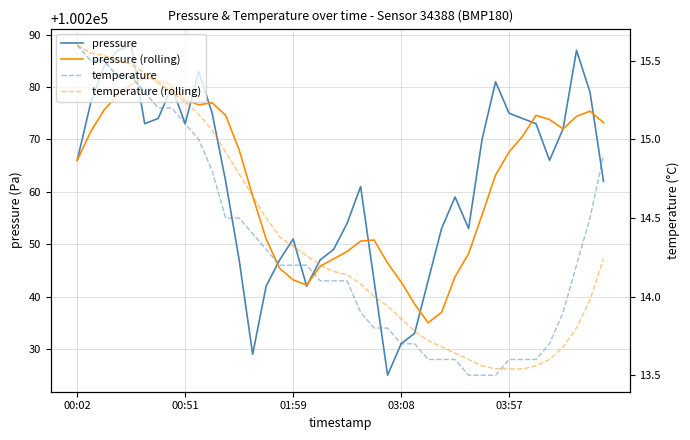

What is the average value of the temperature series?

14.3